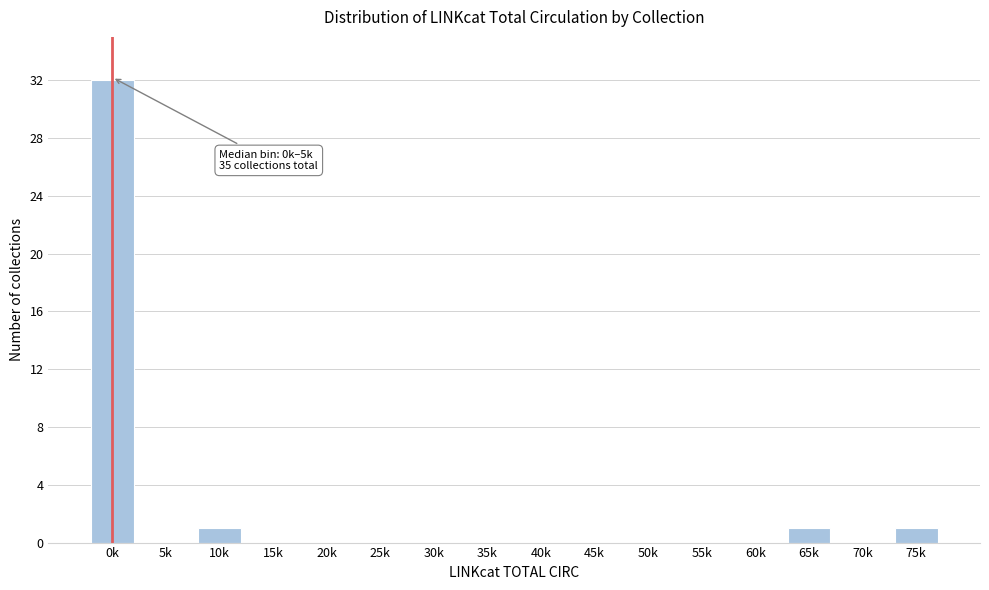

Reading right to left, what are all the values shown in this chart?

75k=1	70k=0	65k=1	60k=0	55k=0	50k=0	45k=0	40k=0	35k=0	30k=0	25k=0	20k=0	15k=0	10k=1	5k=0	0k=32